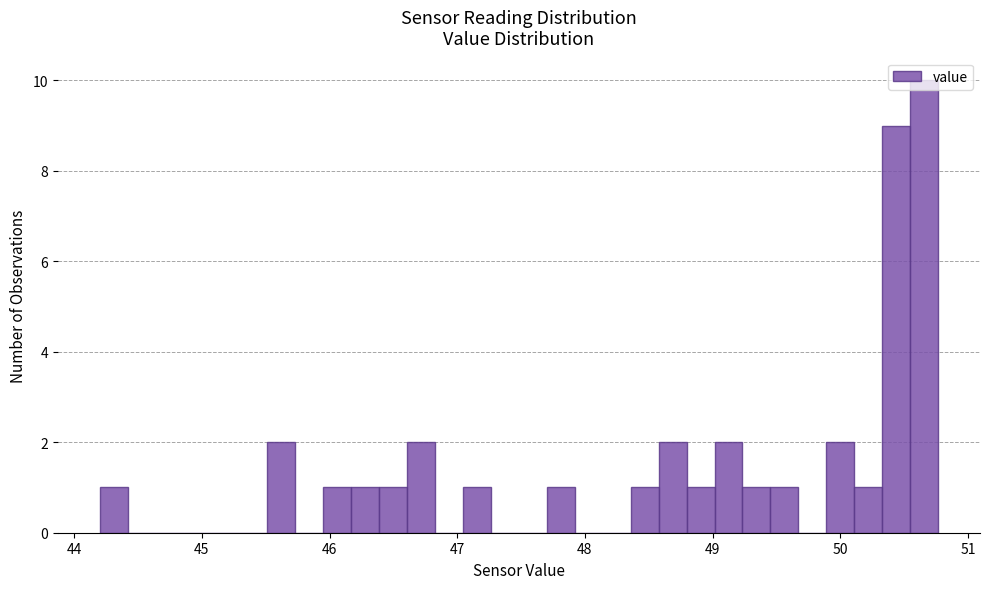

Around what value on the x-axis is the tallest bar? Give the approximate position of its centre, as read against the axis.

50.7